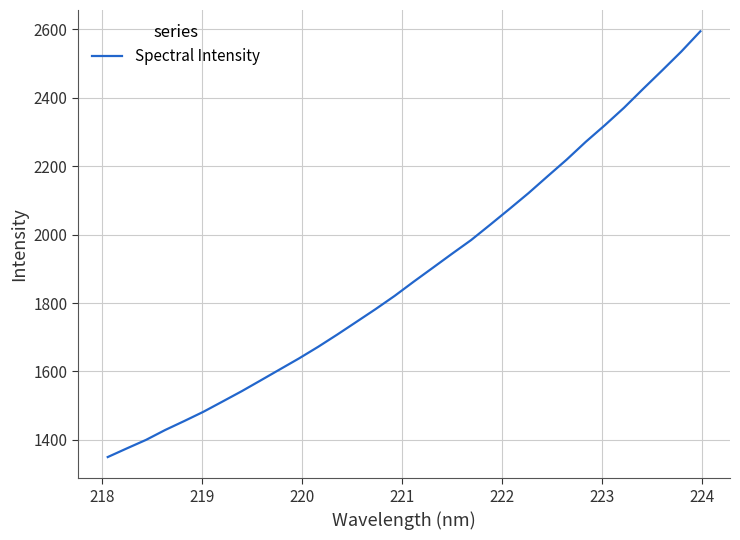

What is the difference between the maximum and minimum values?

1244.6